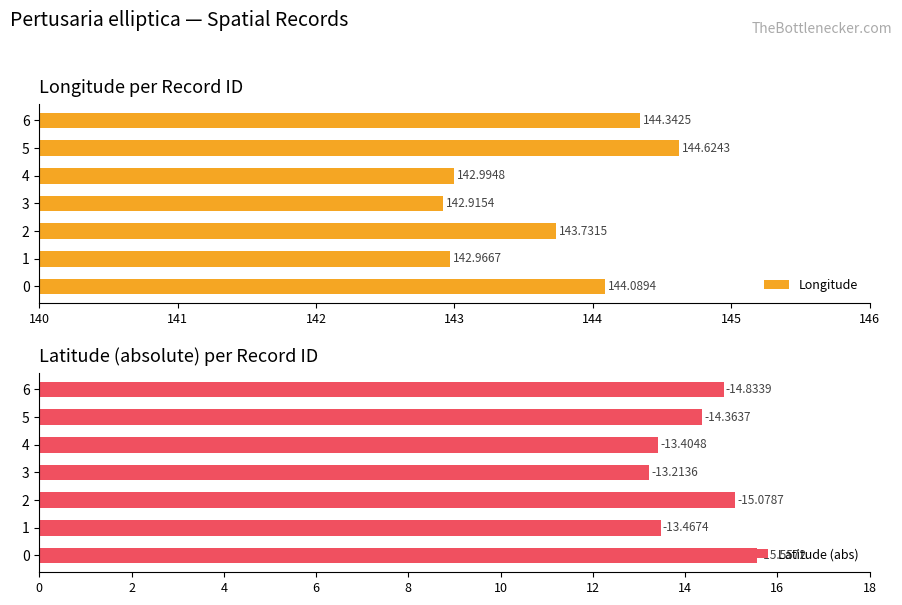

What is the difference between the second highest and minimum values in the Longitude series?

1.4